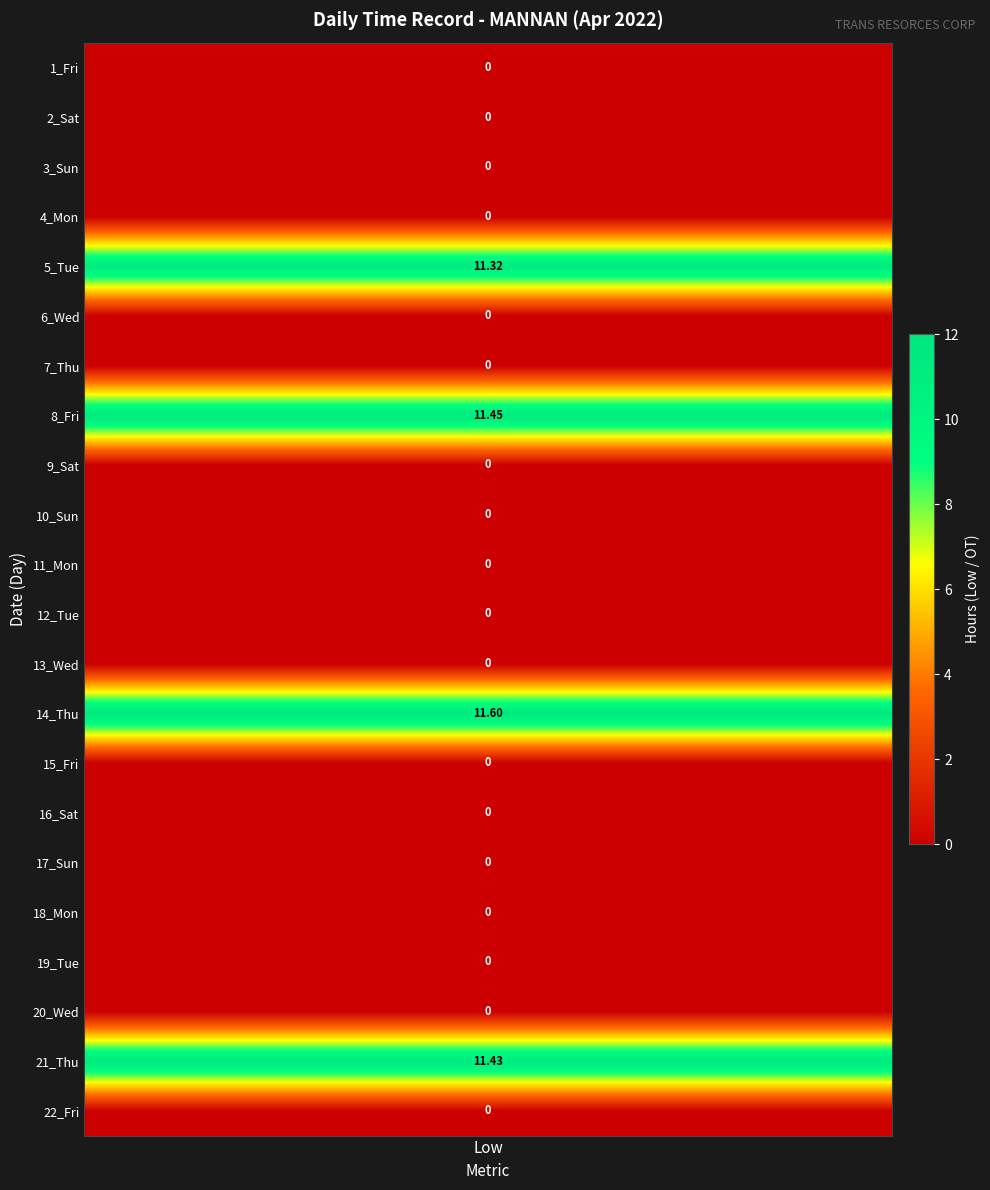

List the series in order of their peak value, highest first.

14_Thu, 8_Fri, 21_Thu, 5_Tue, 1_Fri, 2_Sat, 3_Sun, 4_Mon, 6_Wed, 7_Thu, 9_Sat, 10_Sun, 11_Mon, 12_Tue, 13_Wed, 15_Fri, 16_Sat, 17_Sun, 18_Mon, 19_Tue, 20_Wed, 22_Fri